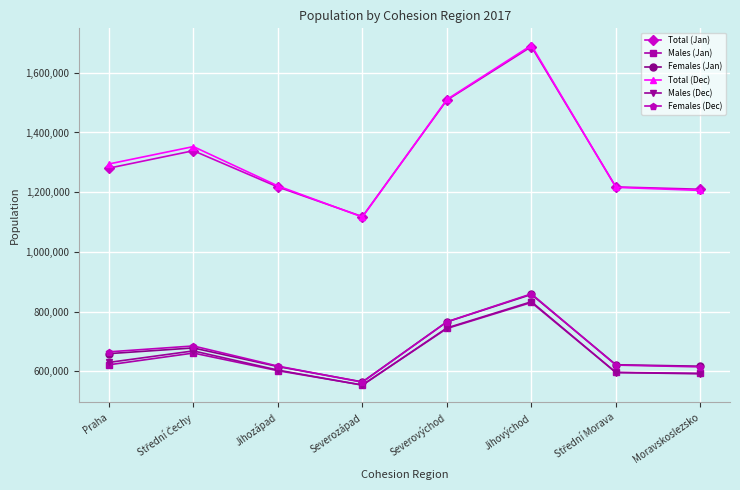

What is the total value across all series at Praha?

5150042